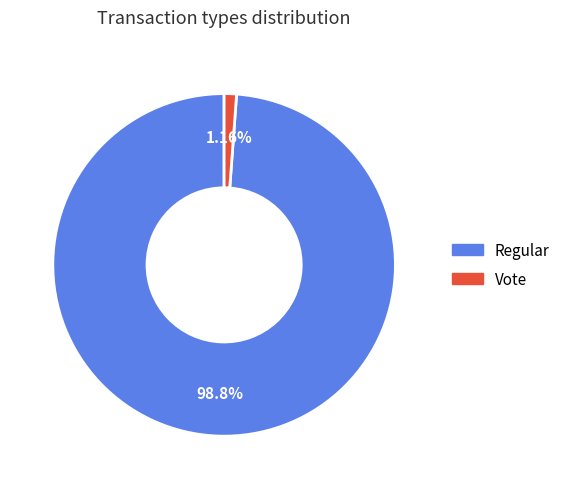

To the nearest percent, what percentage of the pie is Regular?

99%